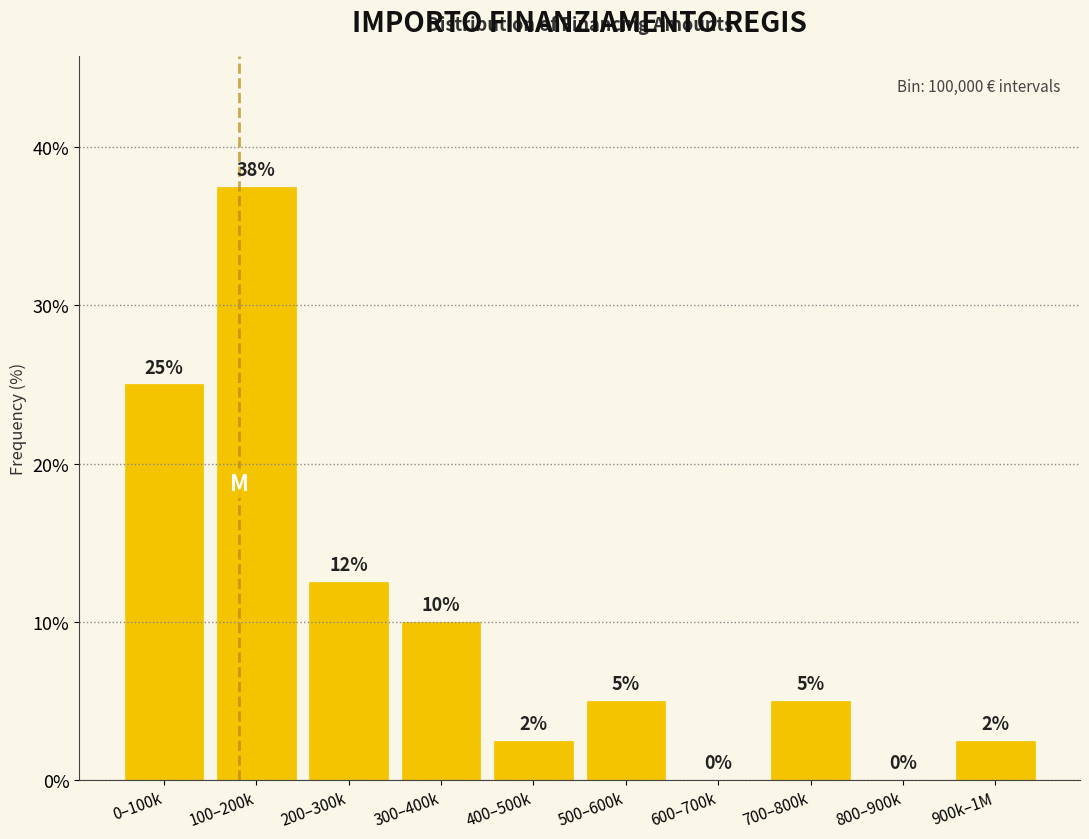

Where does the data first go above 5?

0–100k